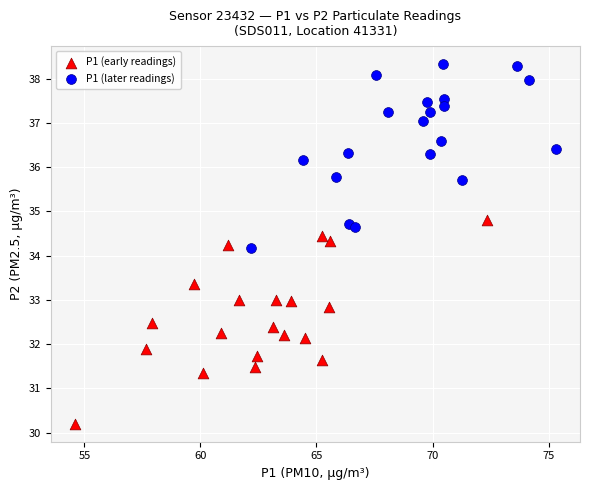

Which series reaches the maximum Y coordinate?

P1 (later readings)